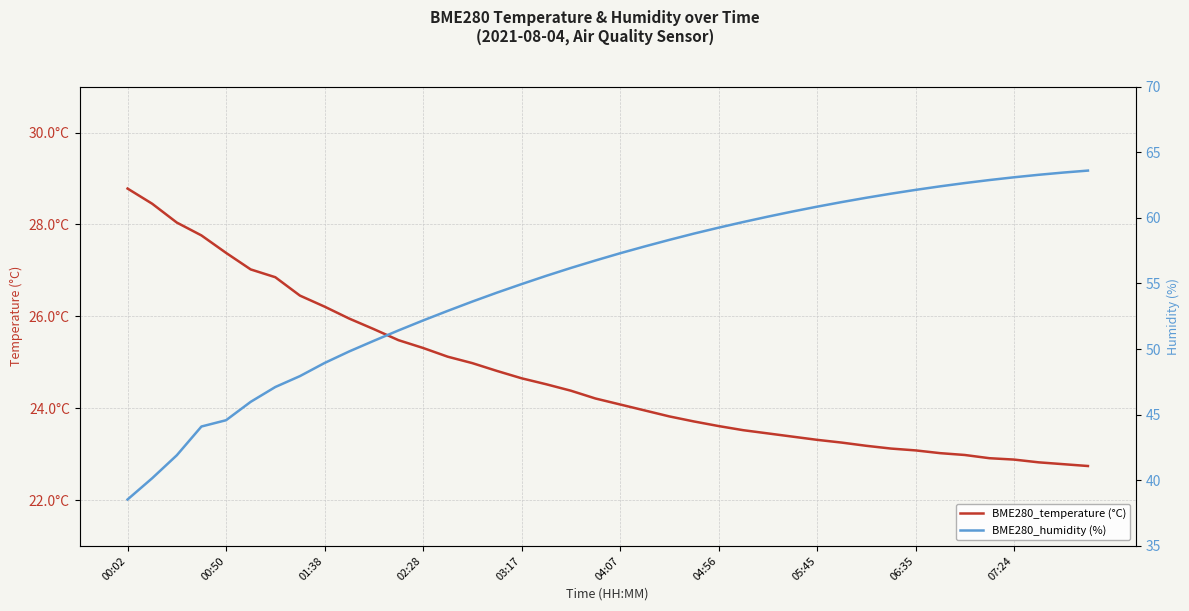

True or false: BME280_humidity (%) and BME280_temperature (°C) cross at least once.

False